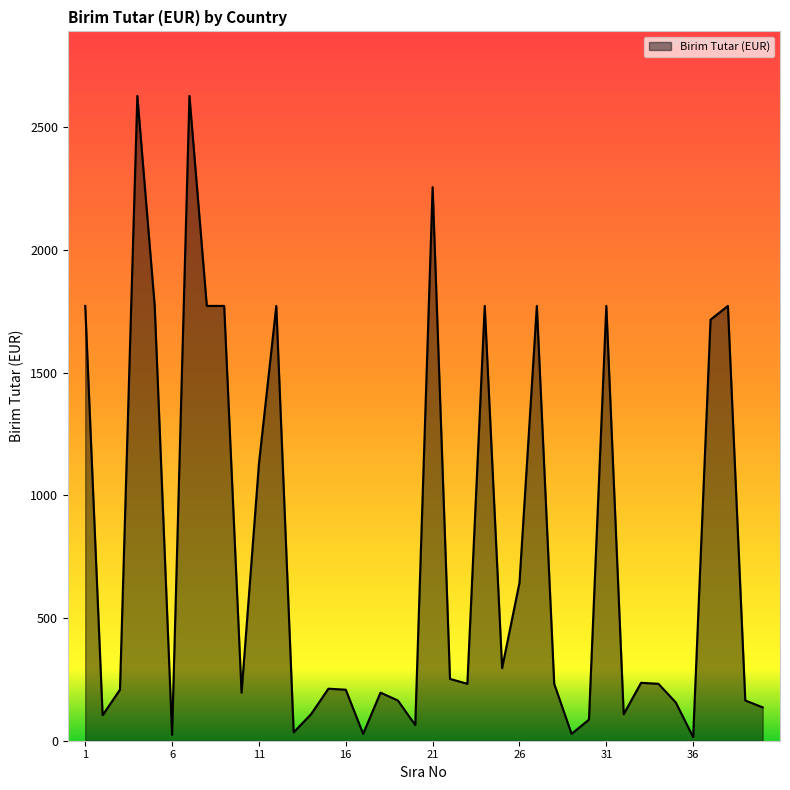

What is the maximum value shown in the chart?

2628